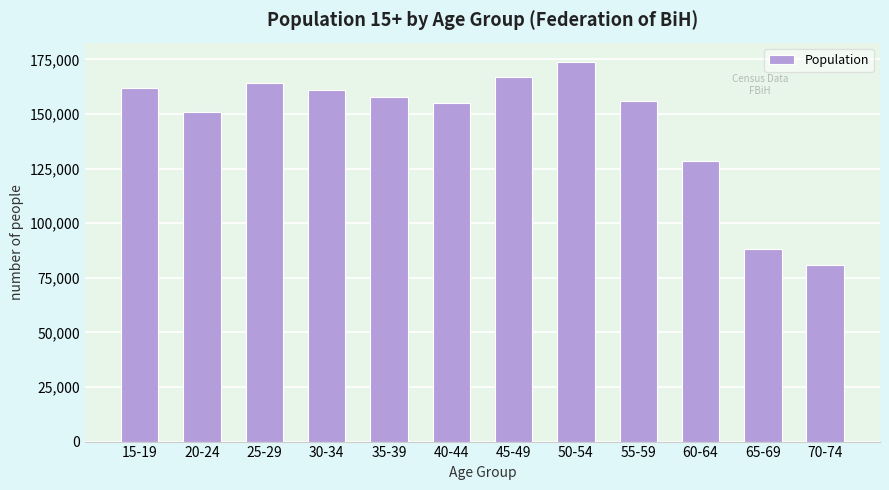

Reading left to right, transcribe all the data shown in this chart.

161881	150902	164203	160988	157715	154830	167109	173996	156089	128613	88391	81023